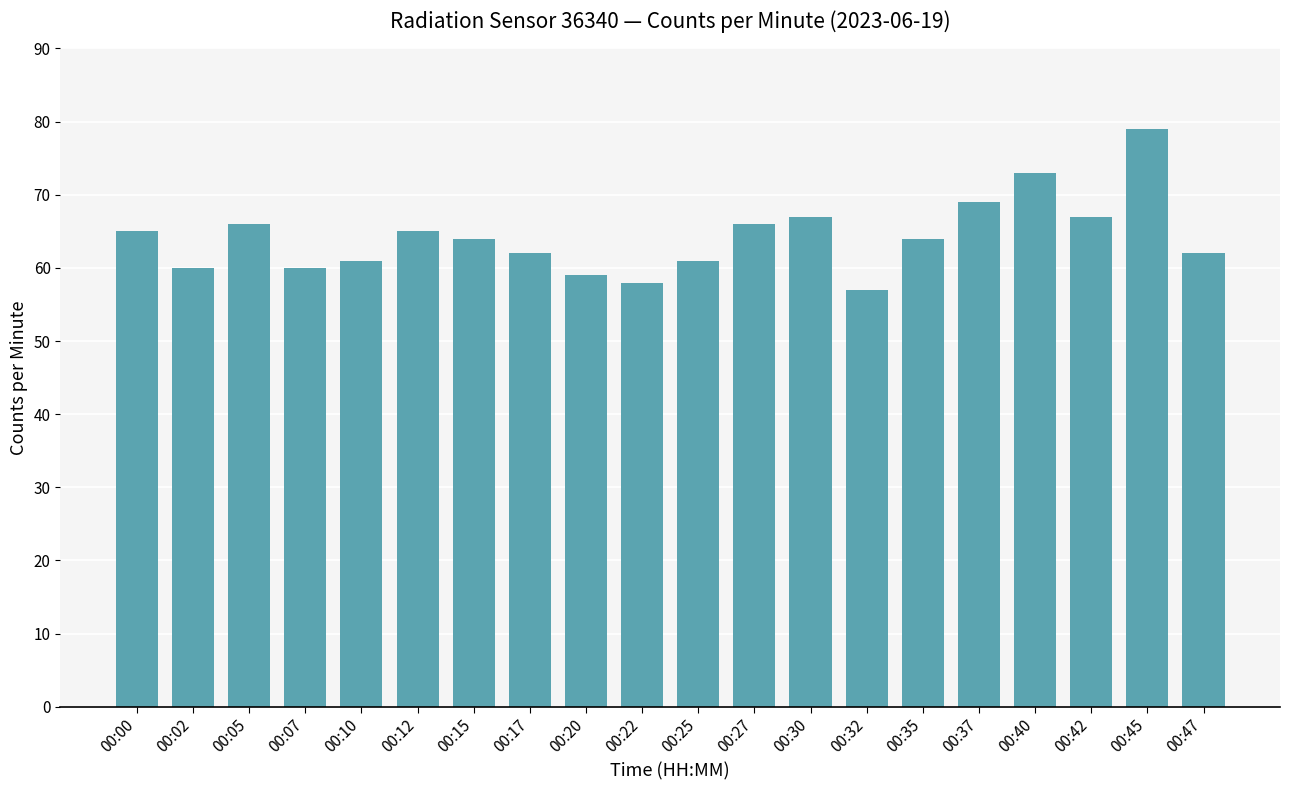

What is the ratio of the value at 00:15 to the value at 00:37?

0.9